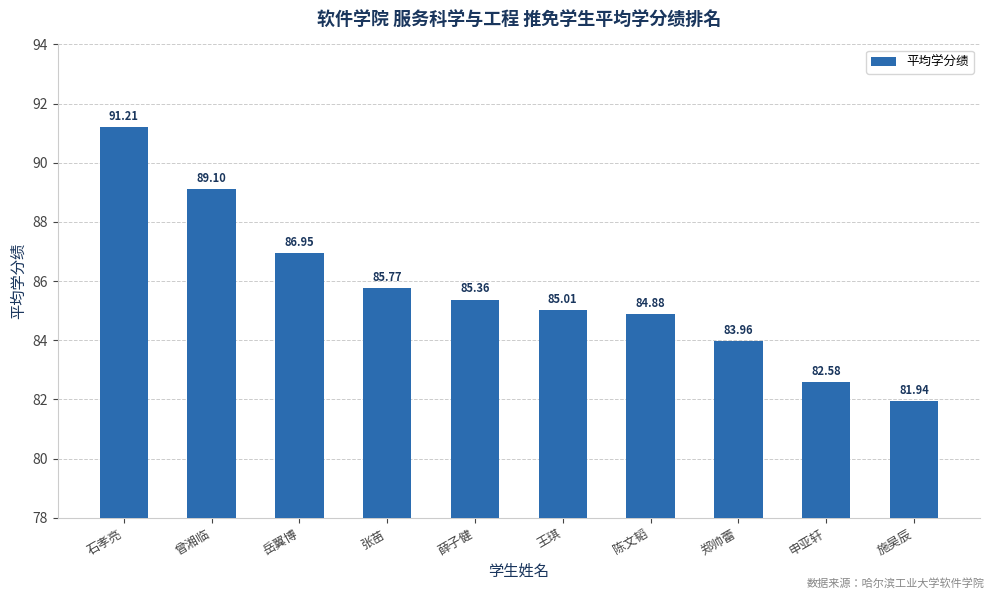

Rank the categories by value from highest to lowest.

石孝亮, 曾湘临, 岳翼博, 张苗, 薛子健, 王琪, 陈文韬, 郑帅蕾, 申亚轩, 施昊辰